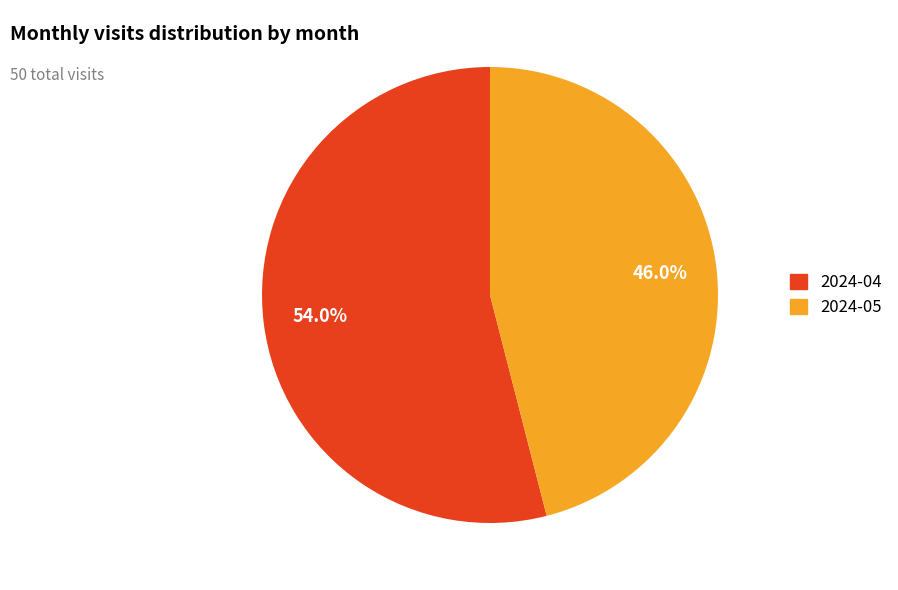

What percentage do 2024-04 and 2024-05 together represent?

100.0%